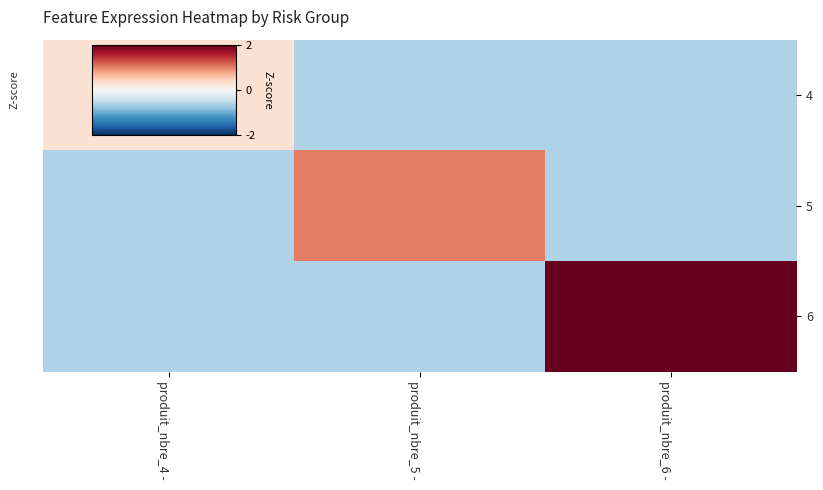

Reading right to left, list all the values displayed in this chart.

4: produit_nbre_6 -=-0.6	produit_nbre_5 -=-0.6	produit_nbre_4 -=0.3
5: produit_nbre_6 -=-0.6	produit_nbre_5 -=1.0	produit_nbre_4 -=-0.6
6: produit_nbre_6 -=2.4	produit_nbre_5 -=-0.6	produit_nbre_4 -=-0.6